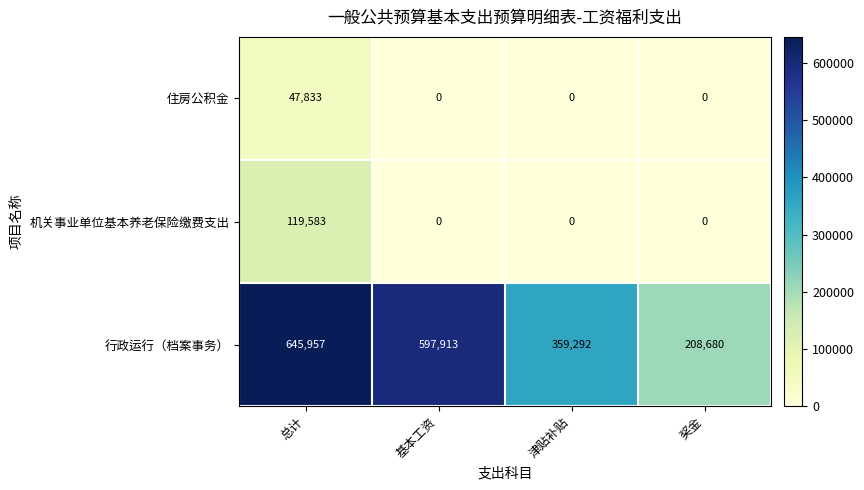

Which series has the largest total across all categories?

行政运行（档案事务）